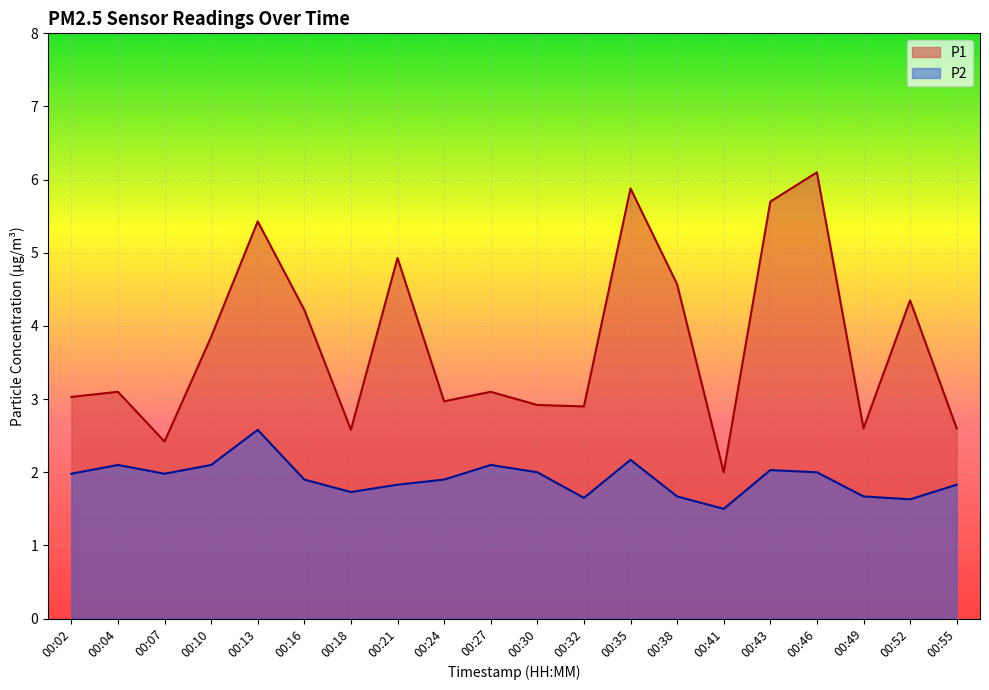

What is the maximum value for P1?

6.1